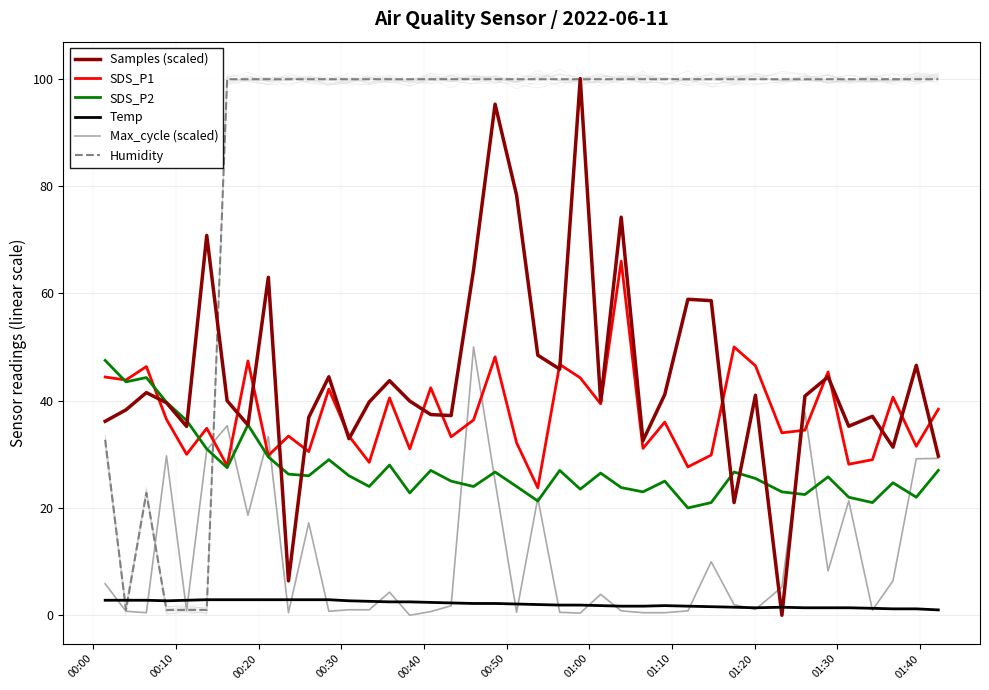

Which series has the largest range (max minus min)?

Samples (scaled)